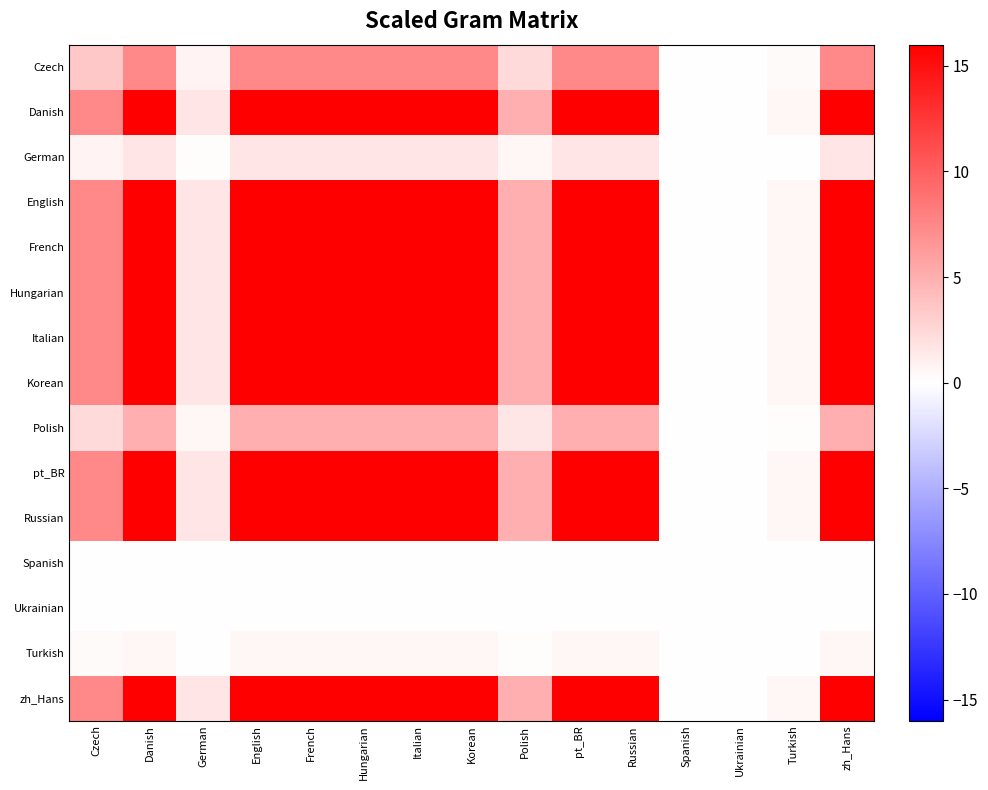

At how many categories does at least one series exceed 9?

9